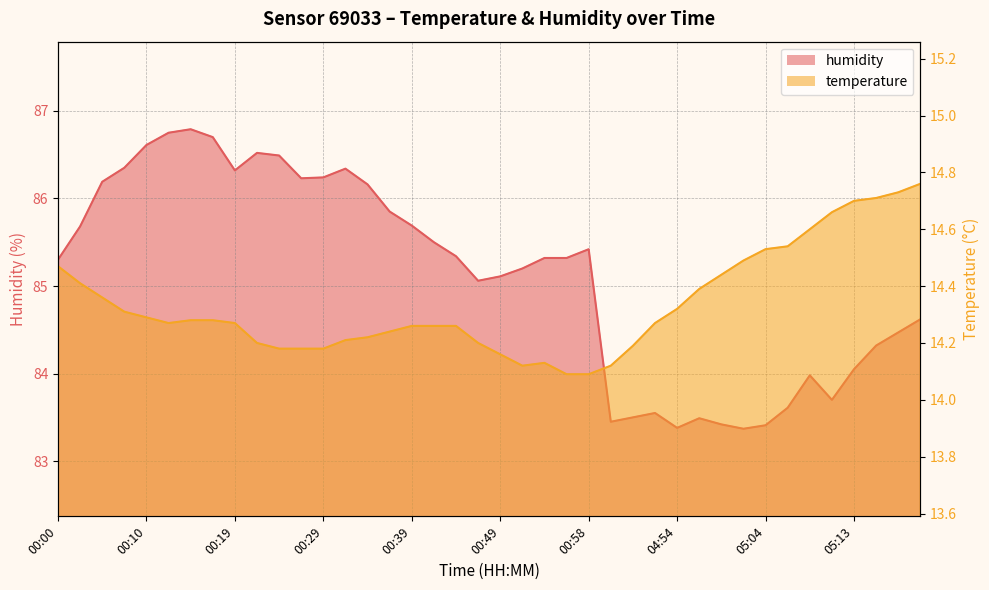

How many interior local valleys does the humidity series have?

7